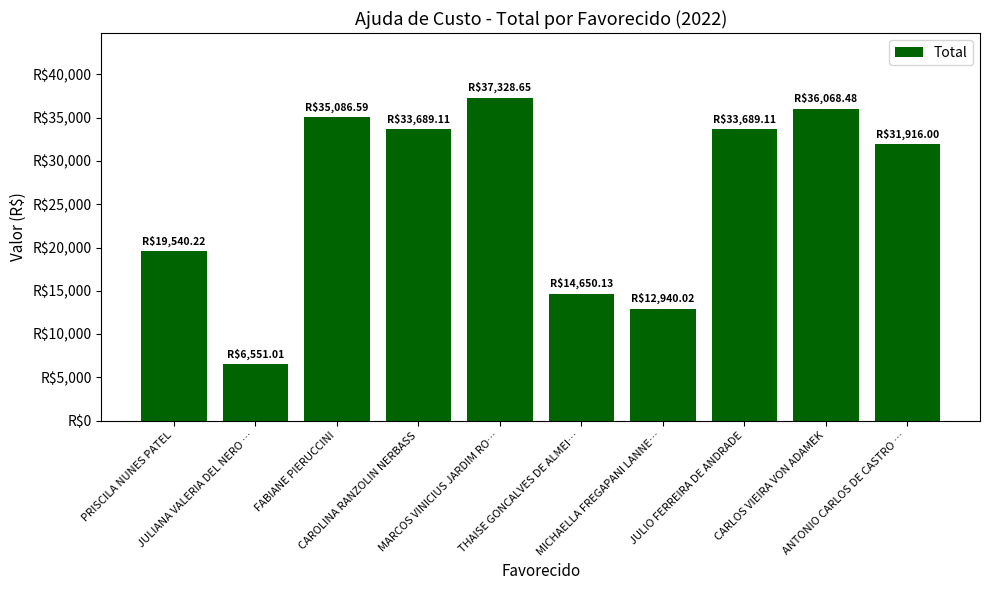

What is the smallest value displayed?

6551.0